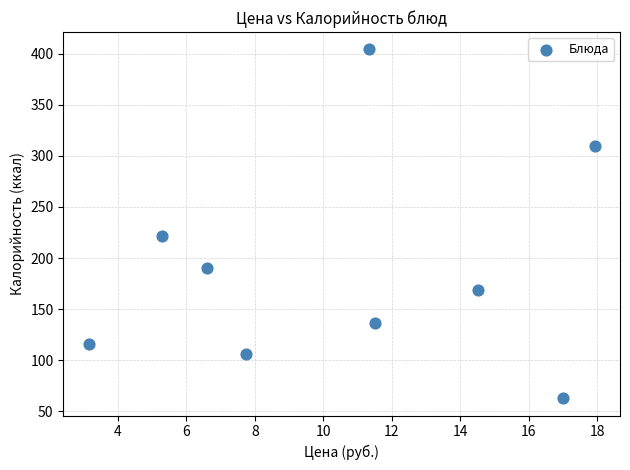

What Y value in the scatter plot is closest to 233?

222